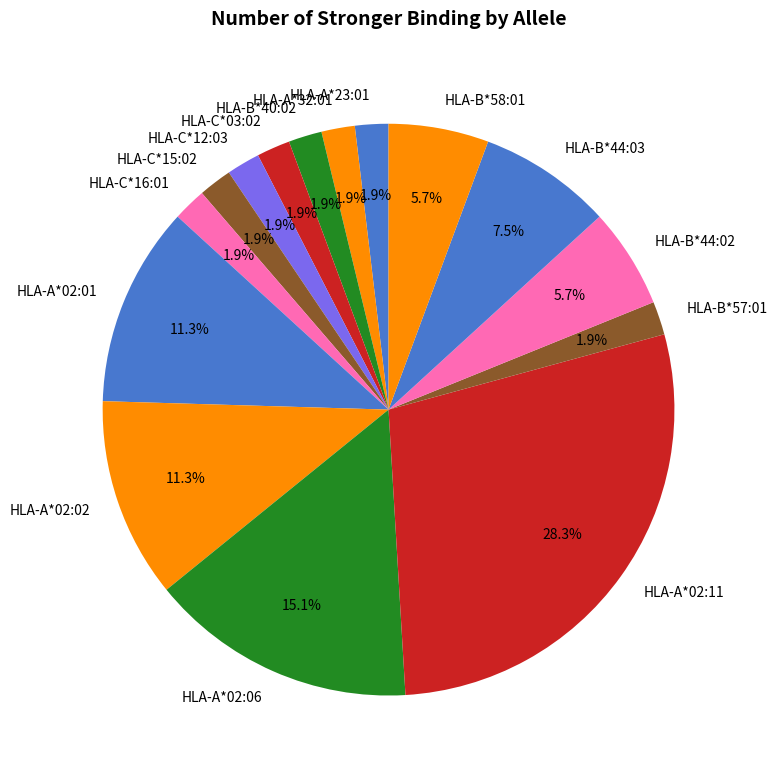

Does any single category account for the majority?

No